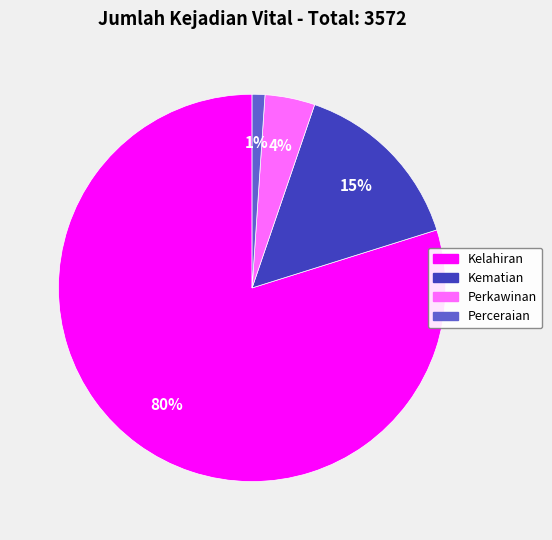

Does any single category account for the majority?

Yes